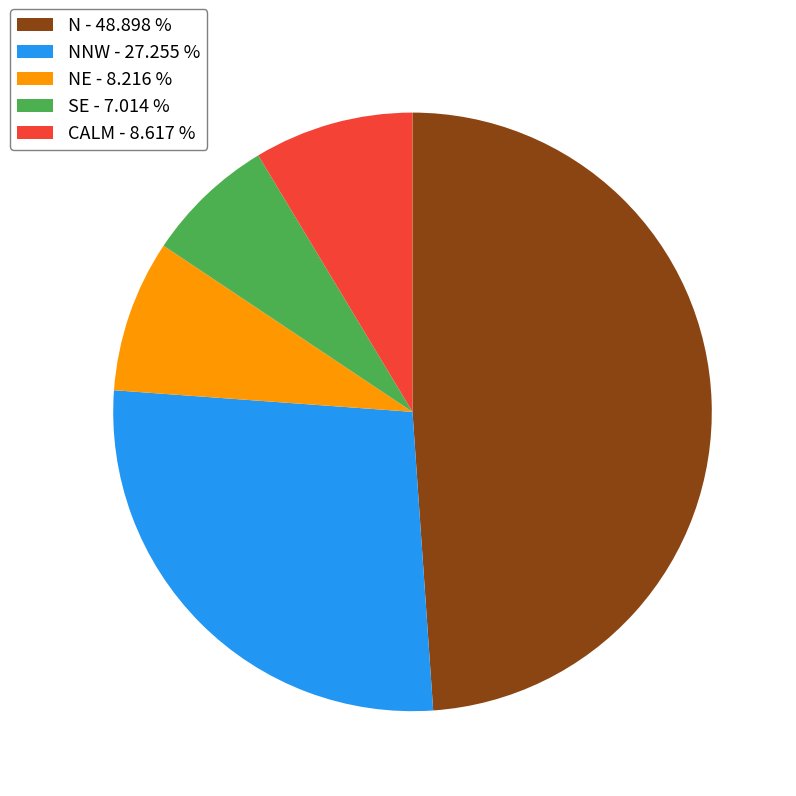

Between N - 48.898 % and NE - 8.216 %, which is larger?

N - 48.898 %